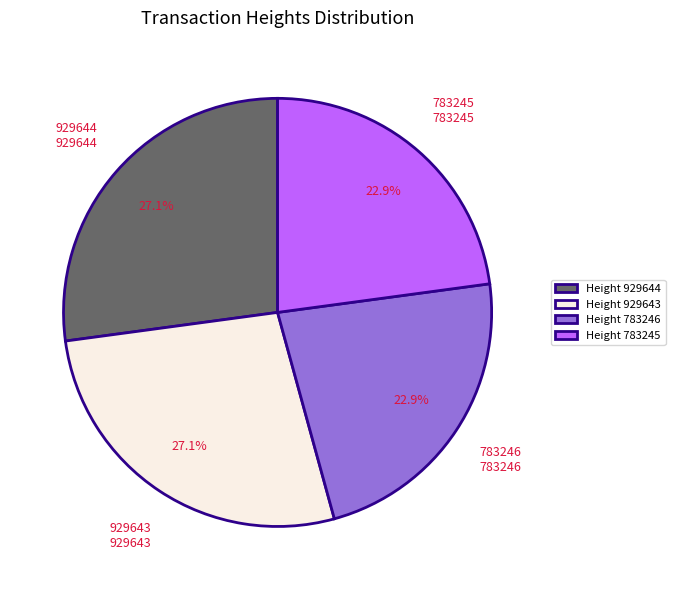

Is there a majority slice in this chart?

No